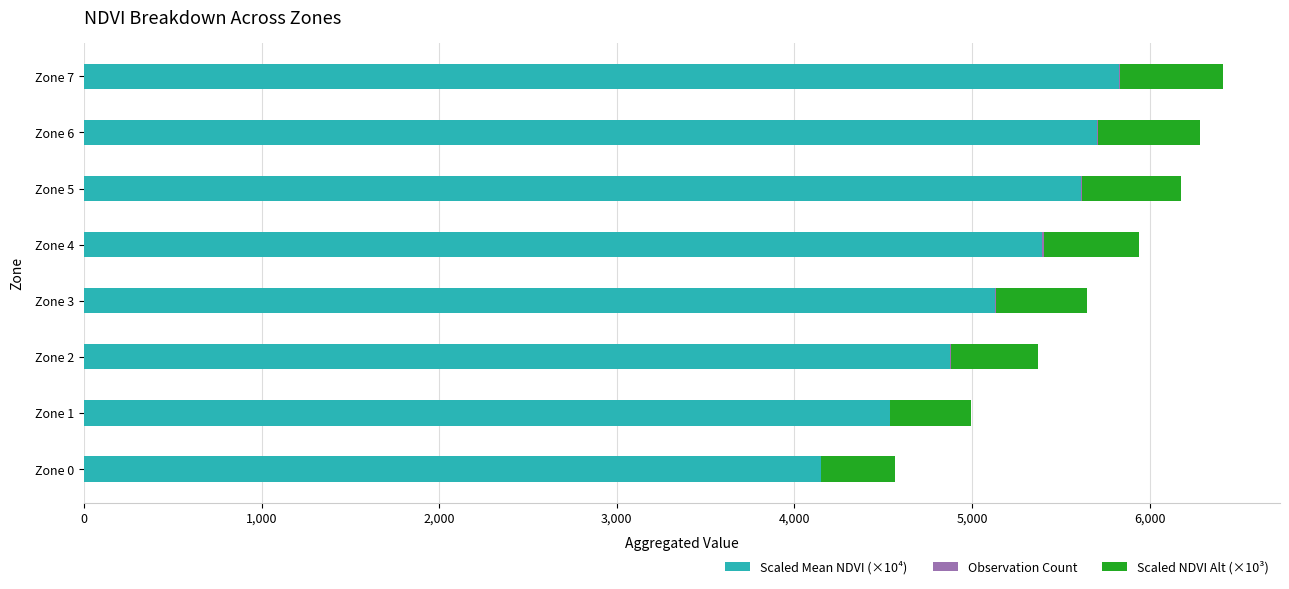

Count the number of categories in the chart.

8